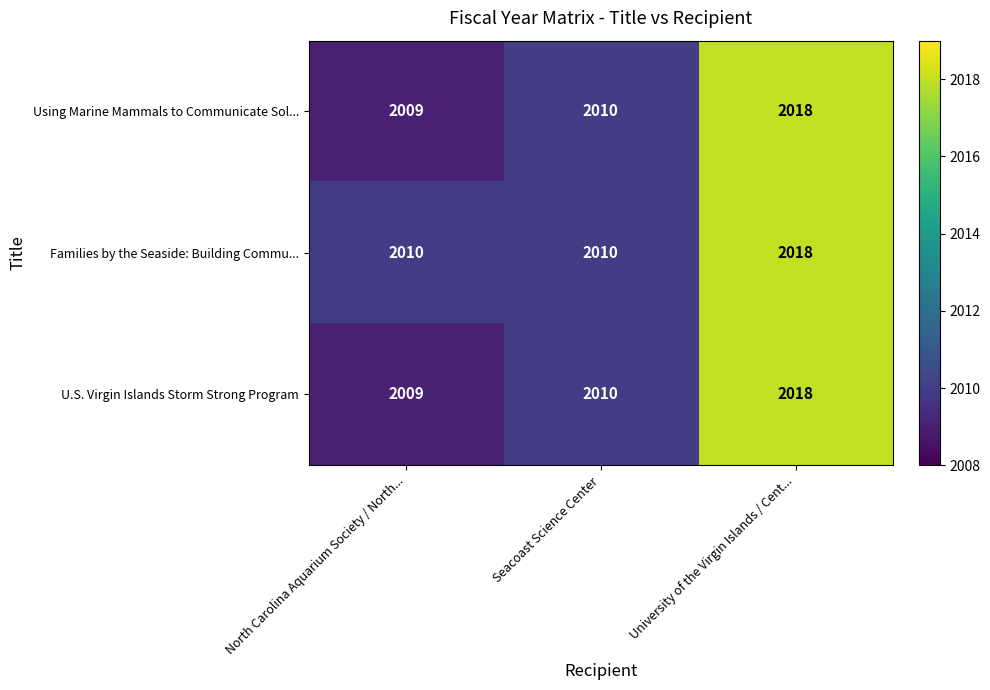

What is the total value across all series at University of the Virgin Islands / Cent...?

6054